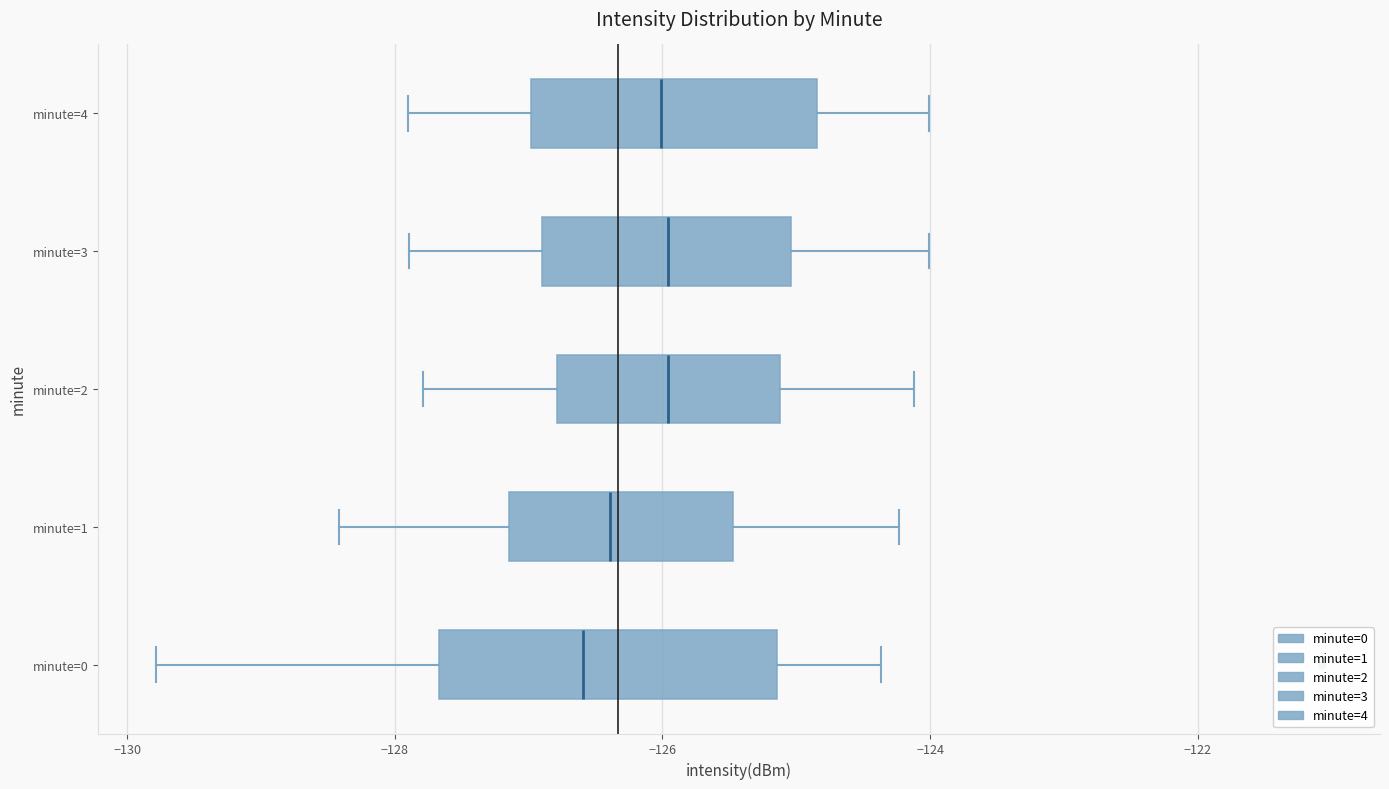

Reading bottom to top, read every box against the x-axis: the position of its median line, the range the box covers, and the ends of its whiskers. The values are not printed on the chart, so give them approximately, as read against the axis.

minute=0: median -126.6, box -127.6 to -125.2, whiskers -129.8 to -124.4
minute=1: median -126.4, box -127.2 to -125.4, whiskers -128.4 to -124.2
minute=2: median -126.0, box -126.8 to -125.2, whiskers -127.8 to -124.2
minute=3: median -126.0, box -126.8 to -125.0, whiskers -127.8 to -124.0
minute=4: median -126.0, box -127.0 to -124.8, whiskers -128.0 to -124.0